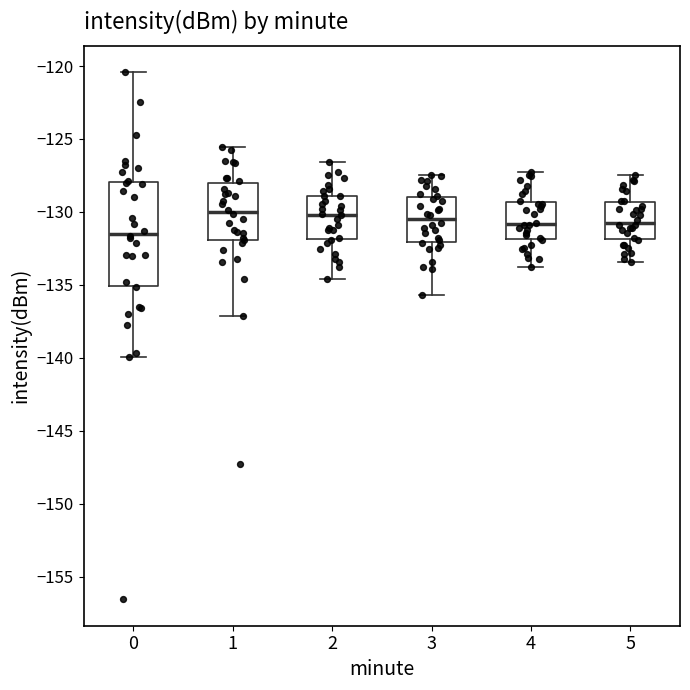

Reading left to right, transcribe this box plot: for each box, give where its median line is, the range the box spans, and where its two whiskers end, as read against the y-axis. The values are not printed on the chart, so give them approximately, as read against the axis.

0: median -131.5, box -135.0 to -128.0, whiskers -140.0 to -120.5
1: median -130.0, box -132.0 to -128.0, whiskers -137.0 to -125.5
2: median -130.0, box -132.0 to -129.0, whiskers -134.5 to -126.5
3: median -130.5, box -132.0 to -129.0, whiskers -135.5 to -127.5
4: median -131.0, box -132.0 to -129.5, whiskers -134.0 to -127.0
5: median -130.5, box -132.0 to -129.5, whiskers -133.5 to -127.5